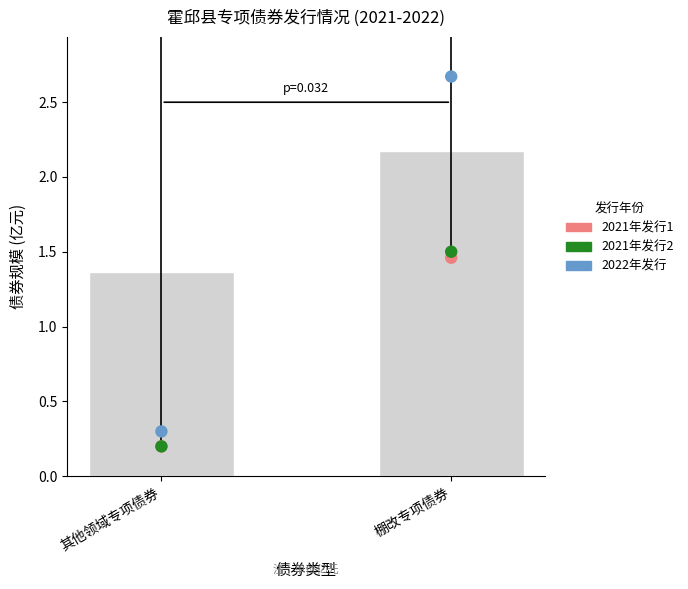

What is the total value across all series at 棚改专项债券?

5.6